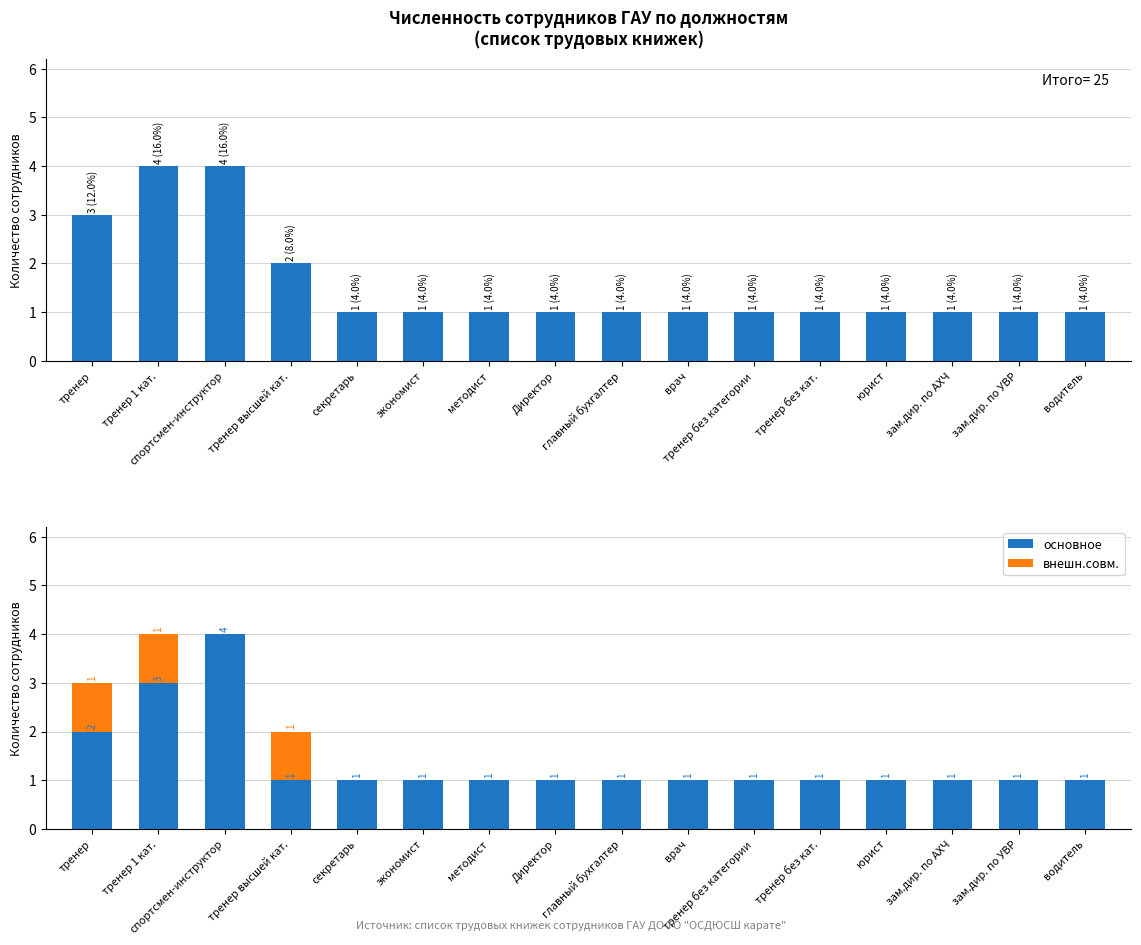

At which category is the sum across all series the highest?

тренер 1 кат.